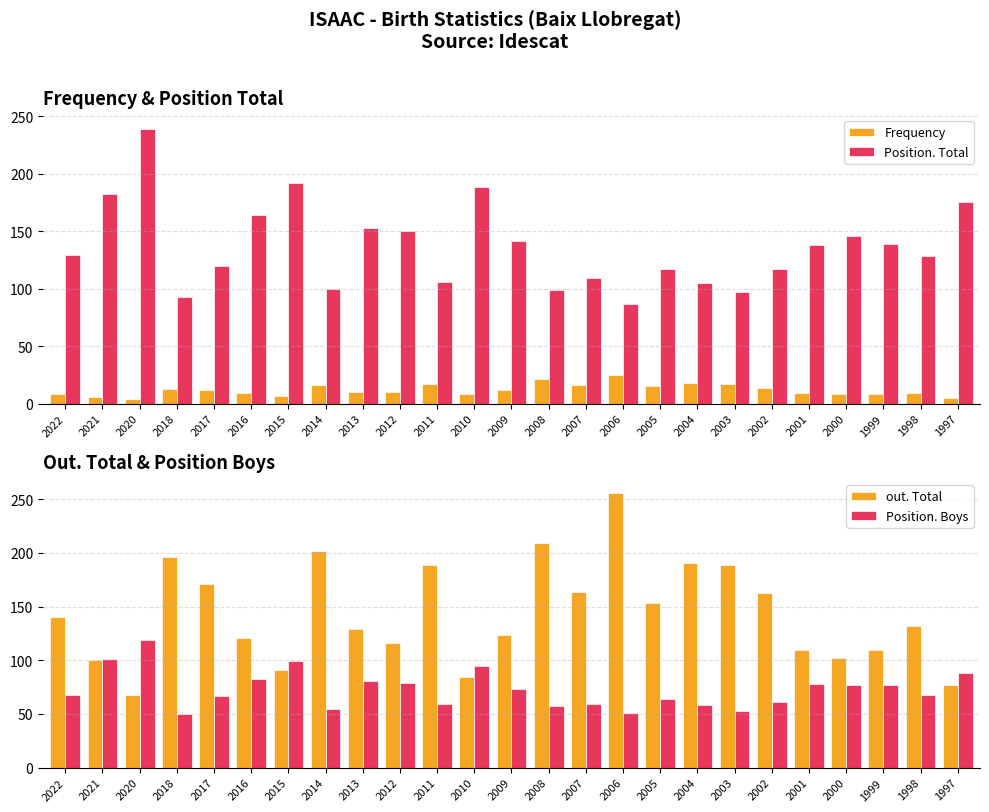

At which category is the sum across all series the highest?

2020